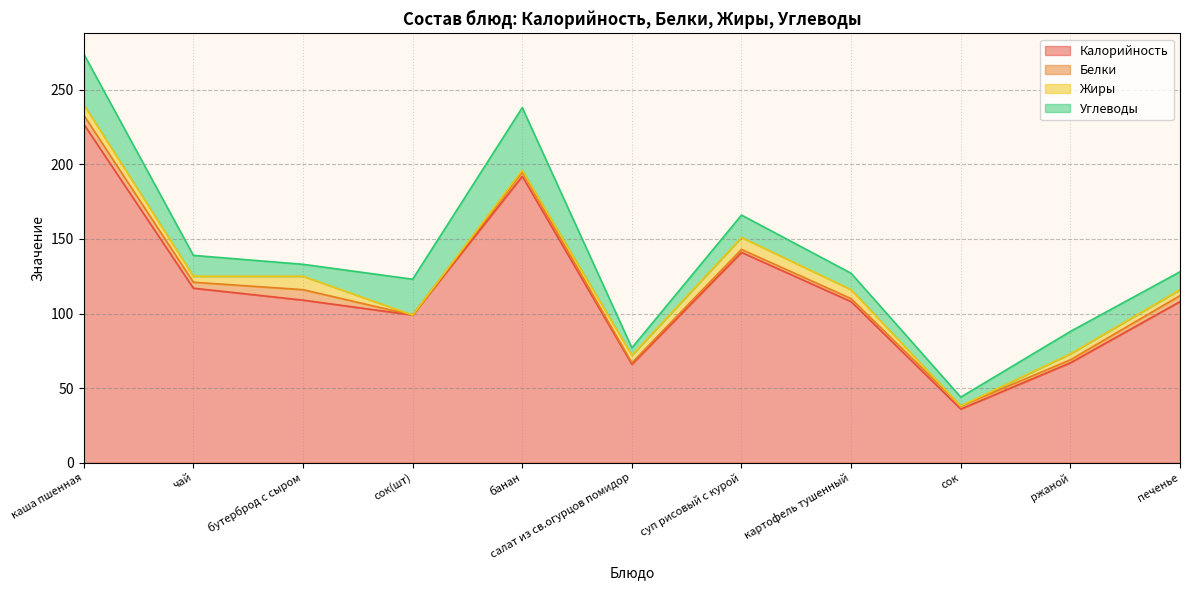

What position from the left is картофель тушенный?

8